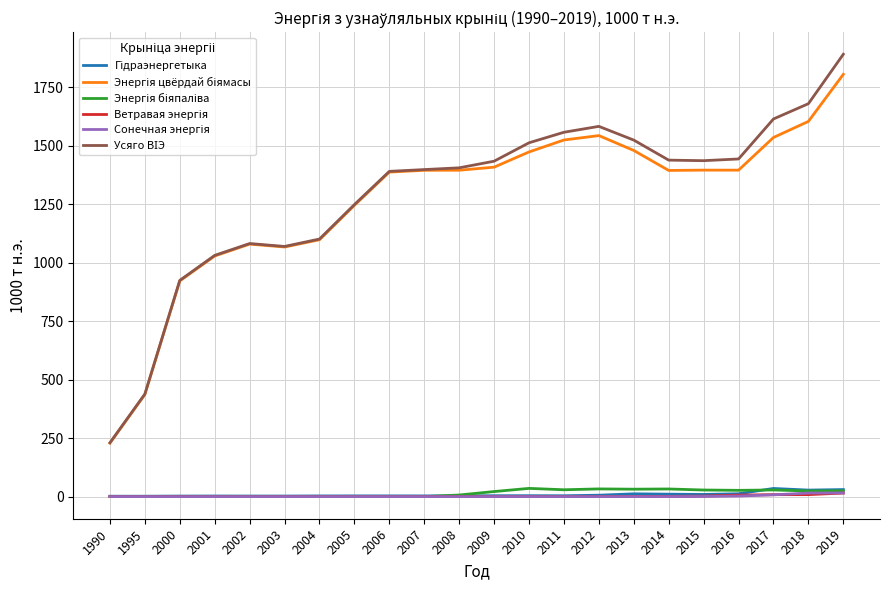

At which category is the sum across all series the highest?

2019